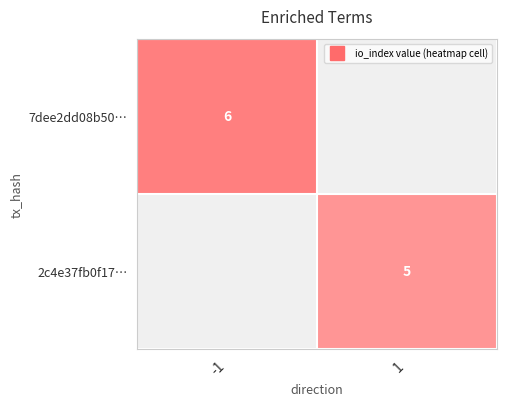

How many values in the 2c4e37fb0f17… series are below 5?

1